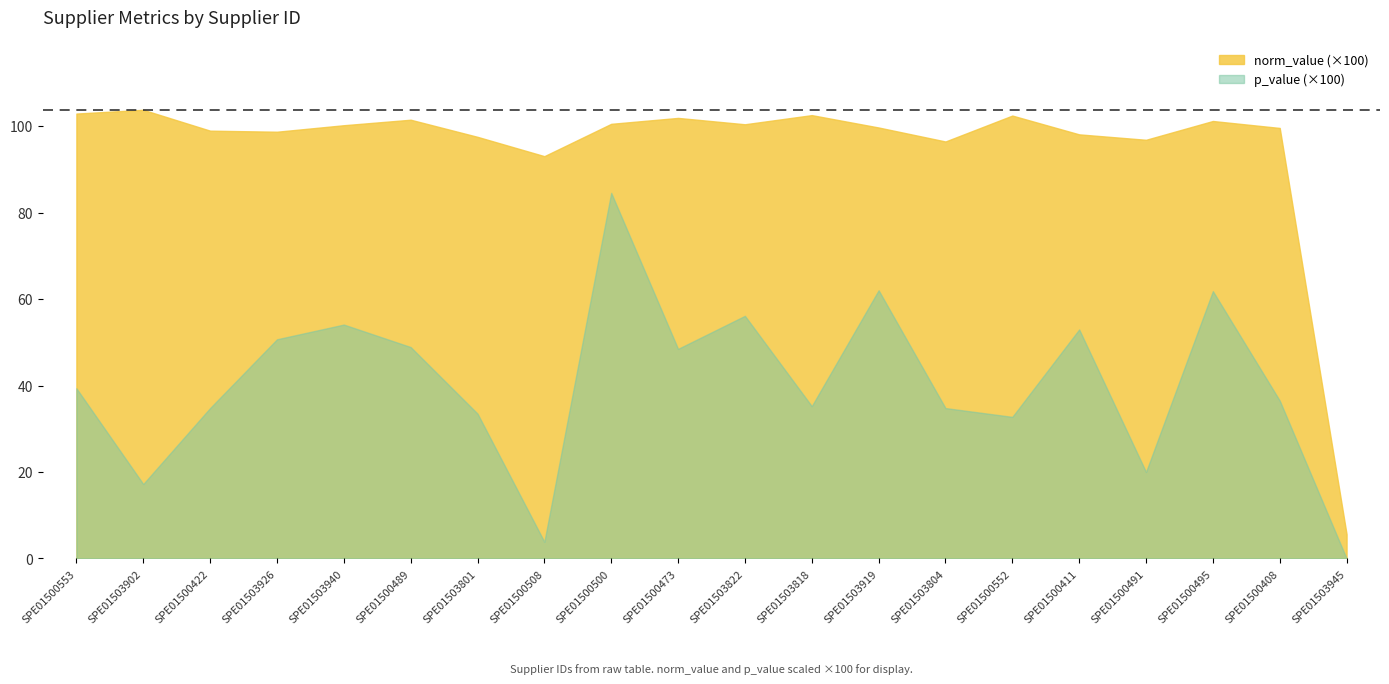

What are all the series names shown in the legend?

norm_value (×100), p_value (×100)